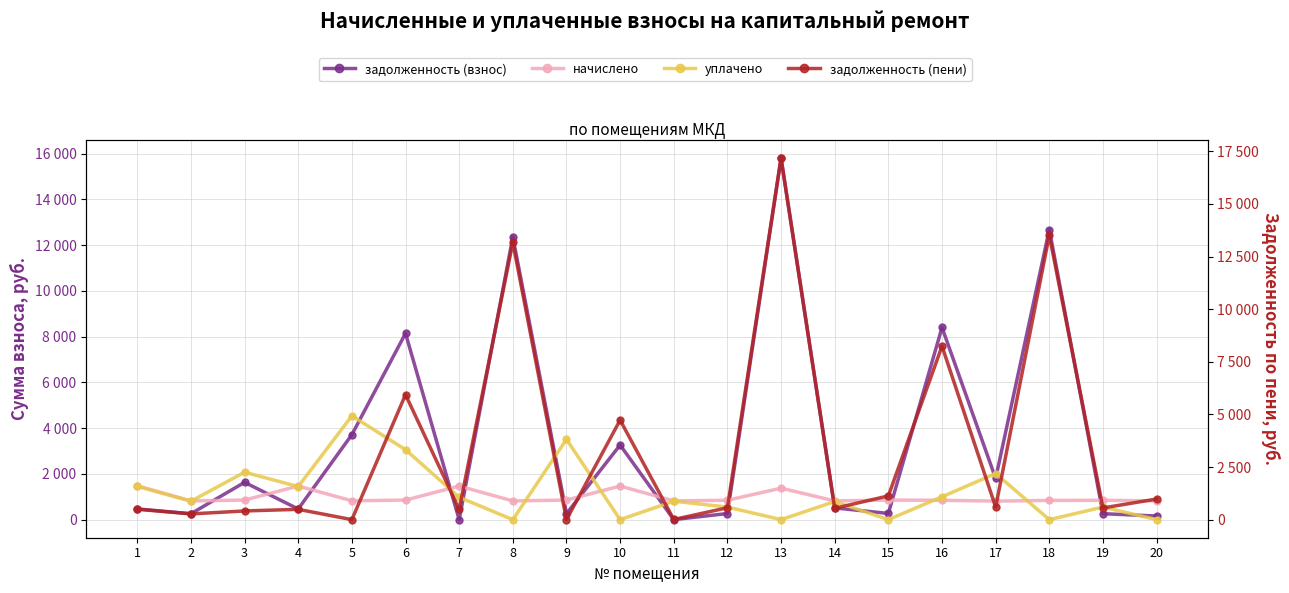

How many categories are shown in the chart?

20